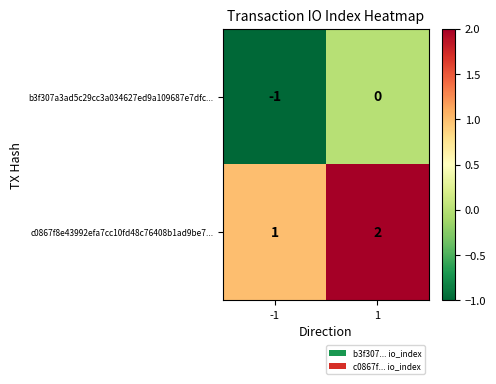

True or false: c0867f8e43992efa7cc10fd48c76408b1ad9be7... has a value of 1 at -1.

True